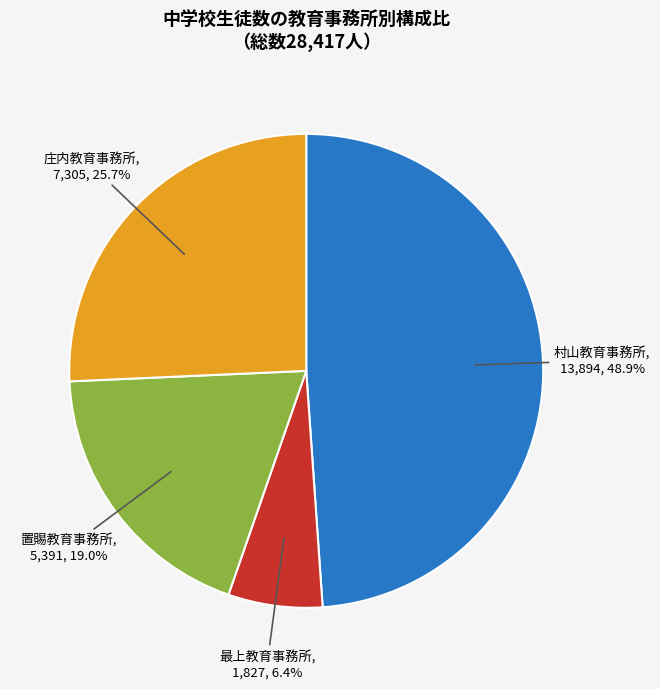

Is there any slice that represents more than half of the pie?

No